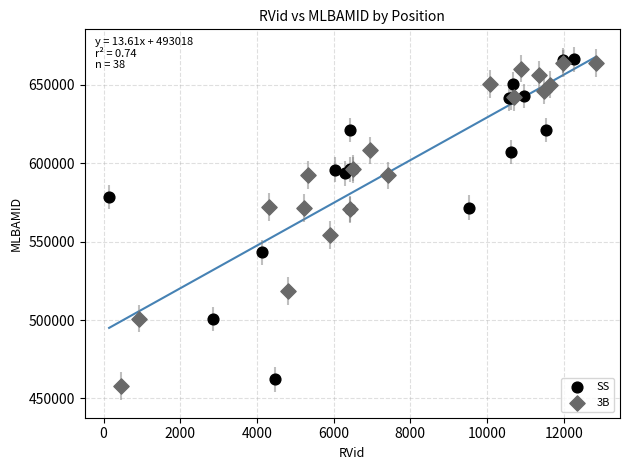

Which series contains the lowest Y value?

3B